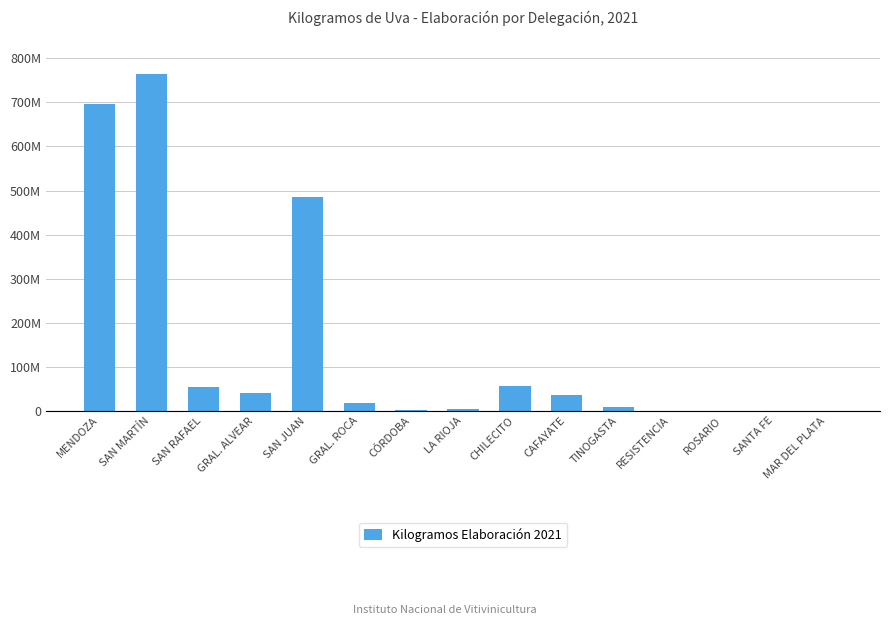

Which label corresponds to the smallest value in the chart?

RESISTENCIA